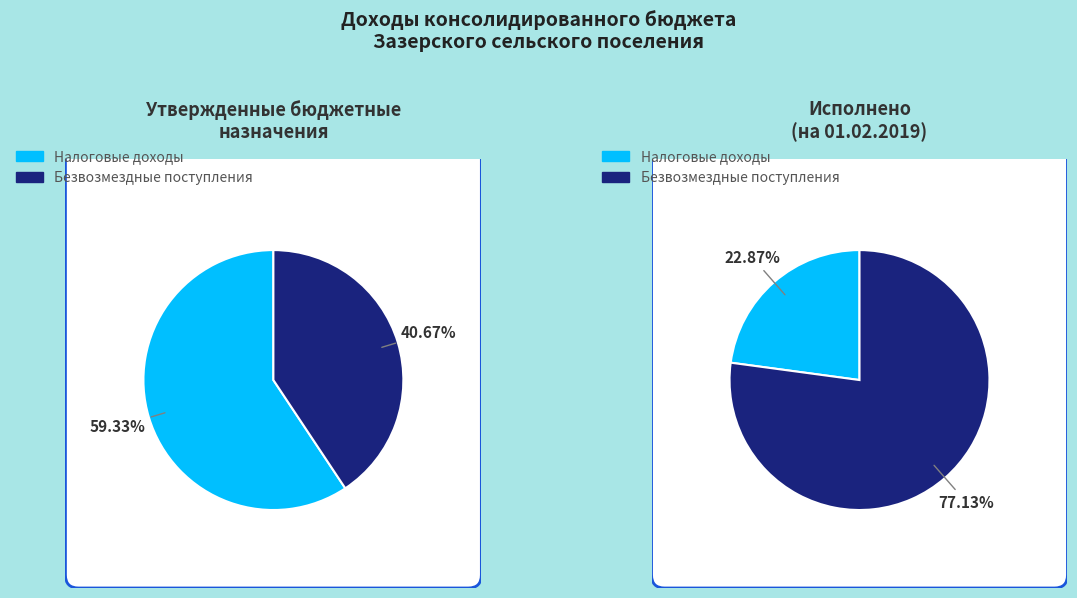

How many slices are in this pie chart?

2